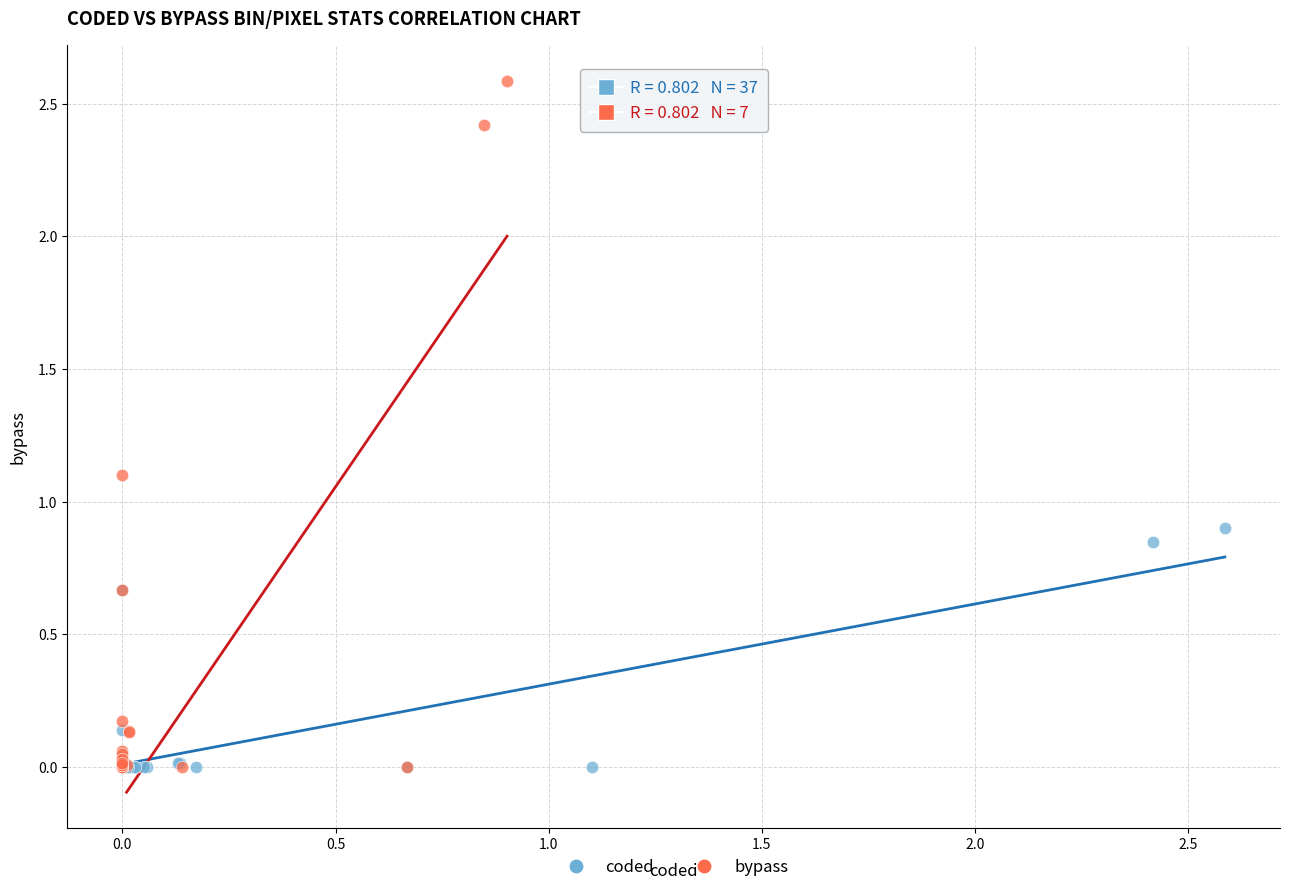

Which series contains the highest Y value?

bypass